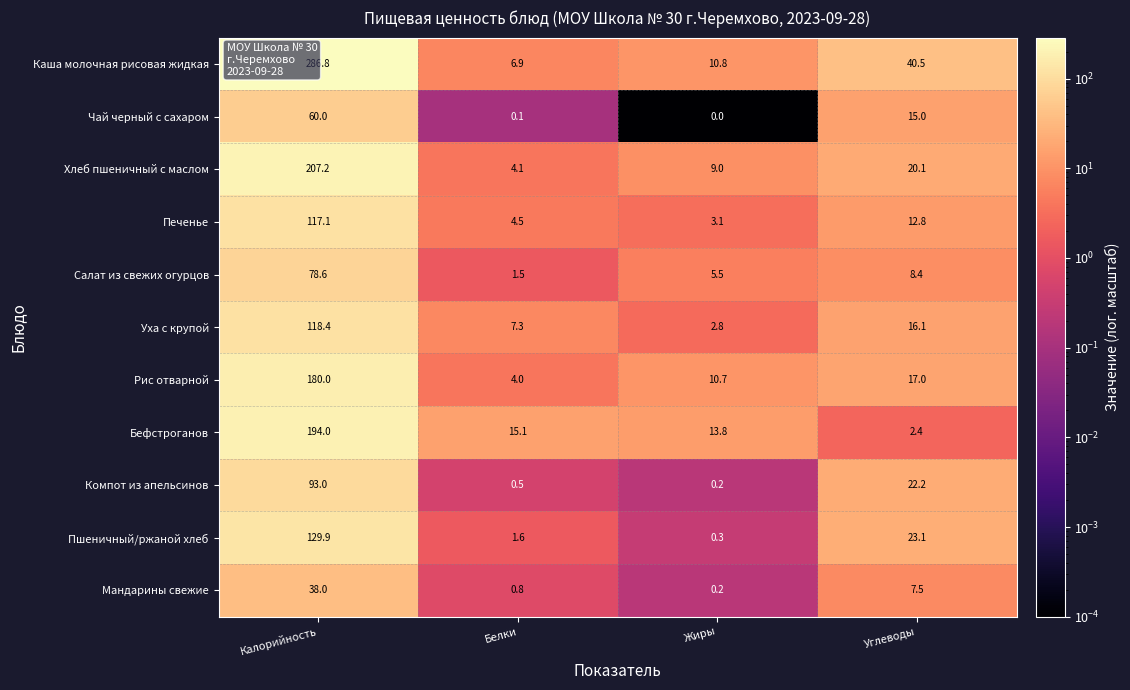

How many data points in Бефстроганов are above 15?

2